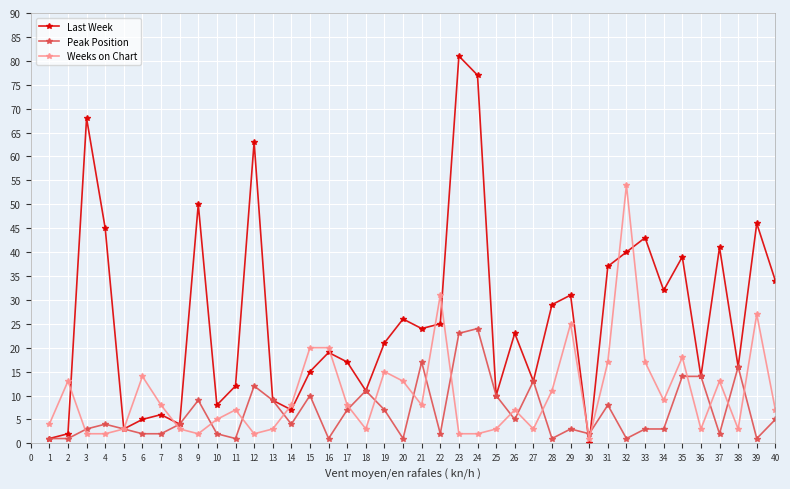

How many distinct data groups are displayed?

3